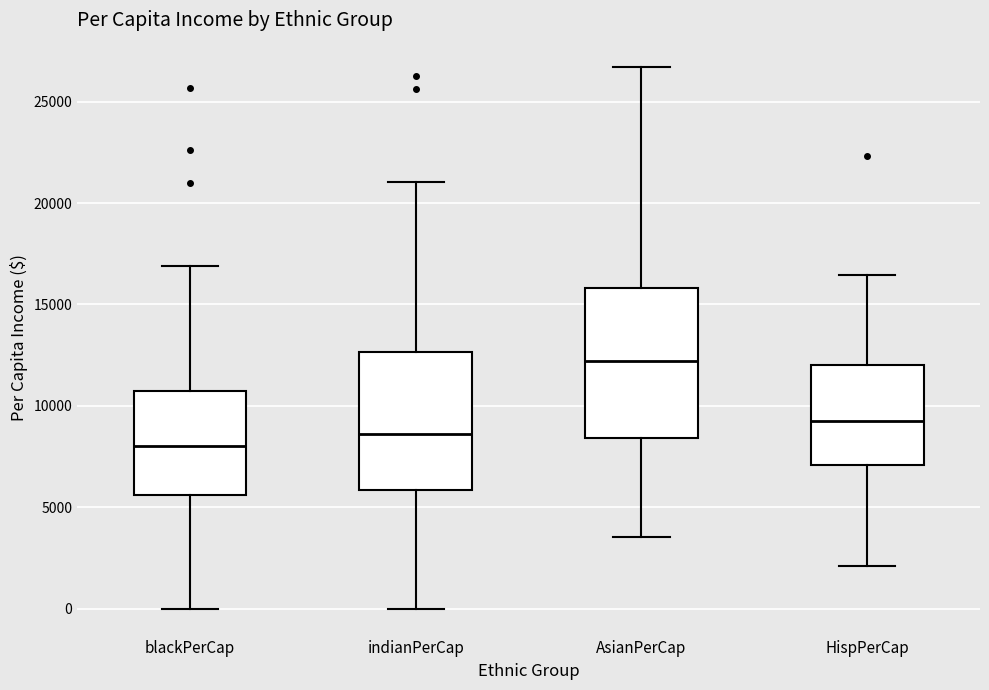

Reading left to right, transcribe this box plot: for each box, give where its median line is, the range the box spans, and where its two whiskers end, as read against the y-axis. The values are not printed on the chart, so give them approximately, as read against the axis.

blackPerCap: median 8000, box 5500 to 10500, whiskers 0 to 17000
indianPerCap: median 8500, box 6000 to 12500, whiskers 0 to 21000
AsianPerCap: median 12000, box 8500 to 16000, whiskers 3500 to 26500
HispPerCap: median 9000, box 7000 to 12000, whiskers 2000 to 16500